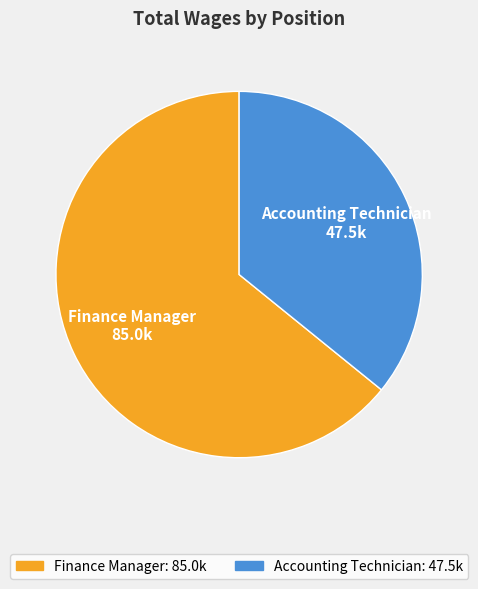

Which slice is the smallest?

Accounting Technician